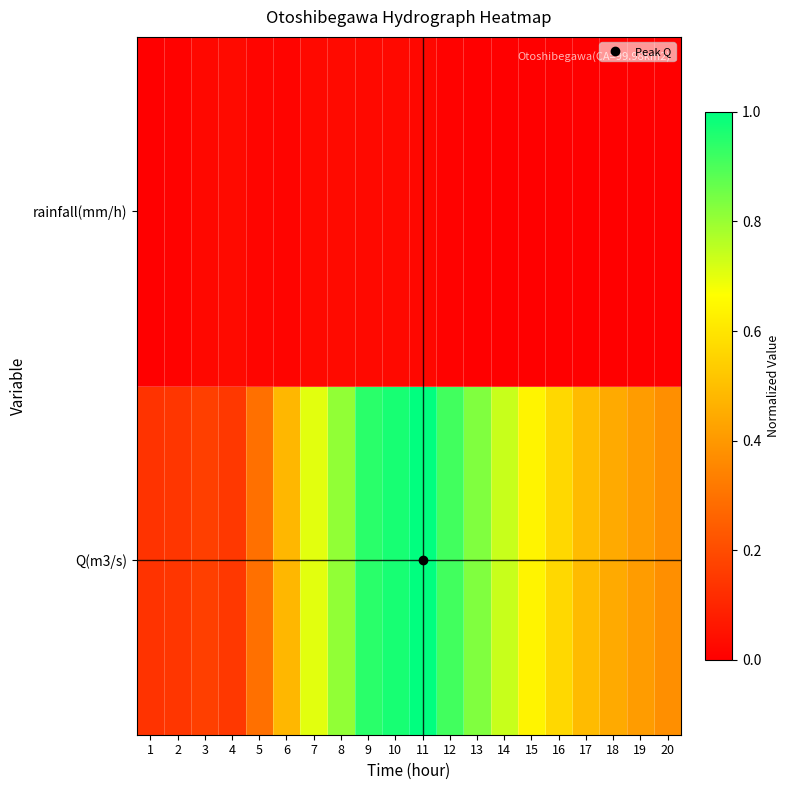

What is the difference between the highest and lowest values at 19?

0.4